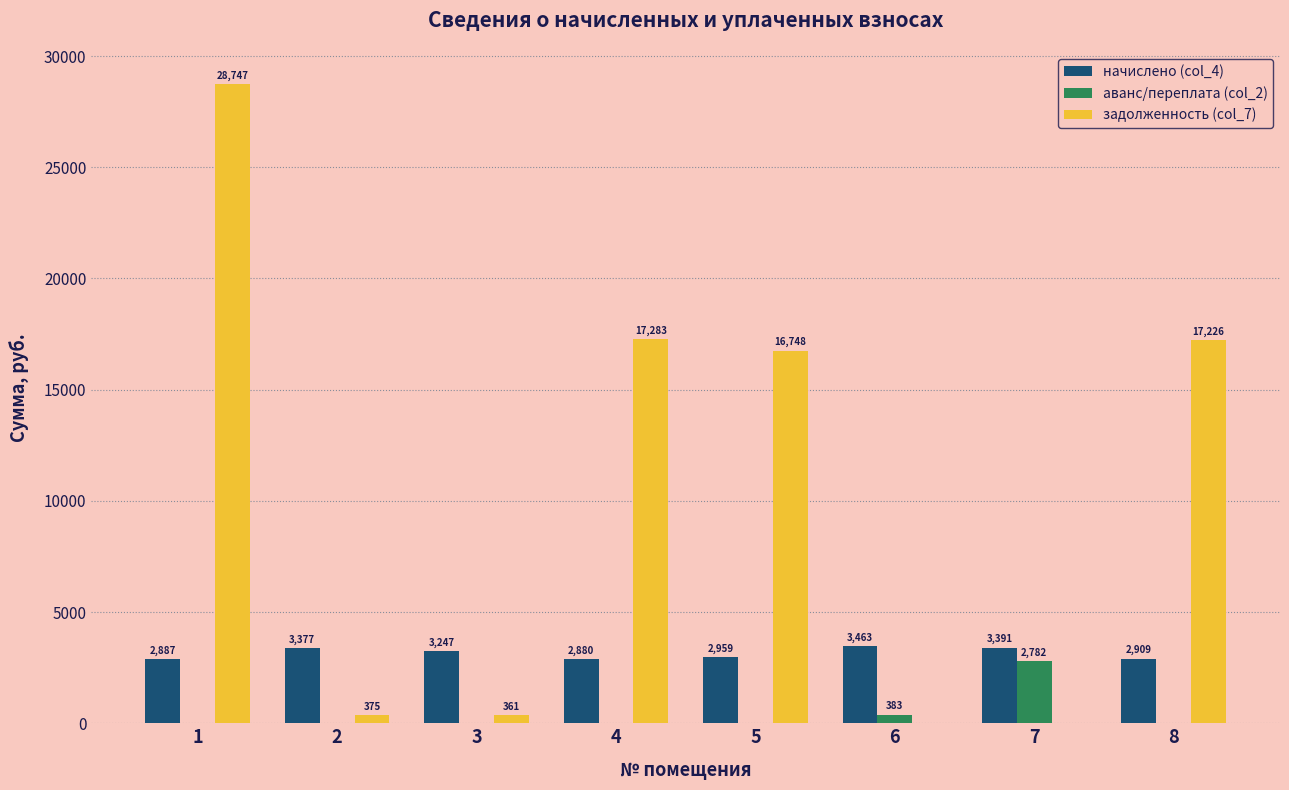

True or false: задолженность (col_7) has a value of -15558.7 at 7.

False